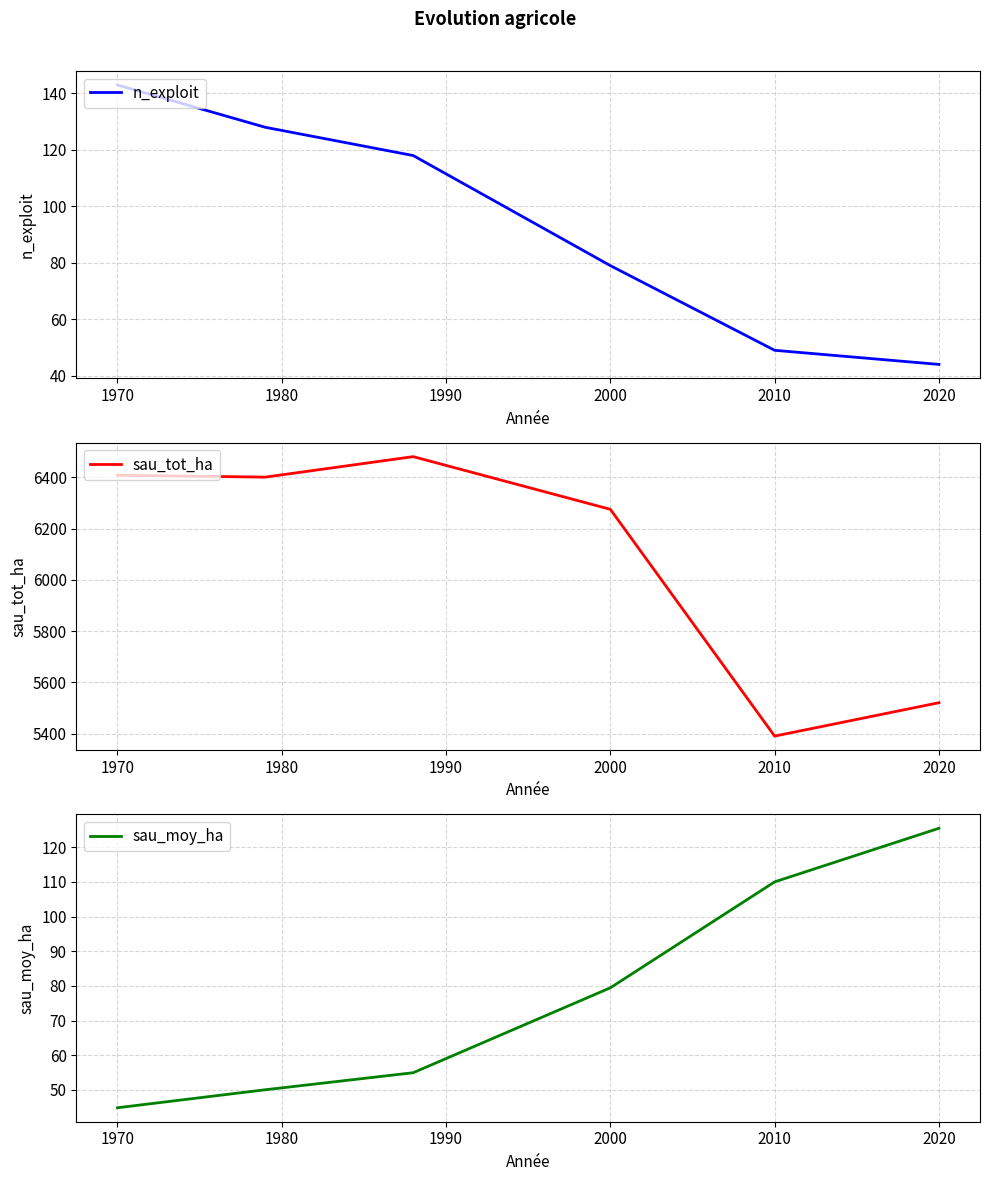

True or false: n_exploit has more than 1 points higher than both neighbors.

False